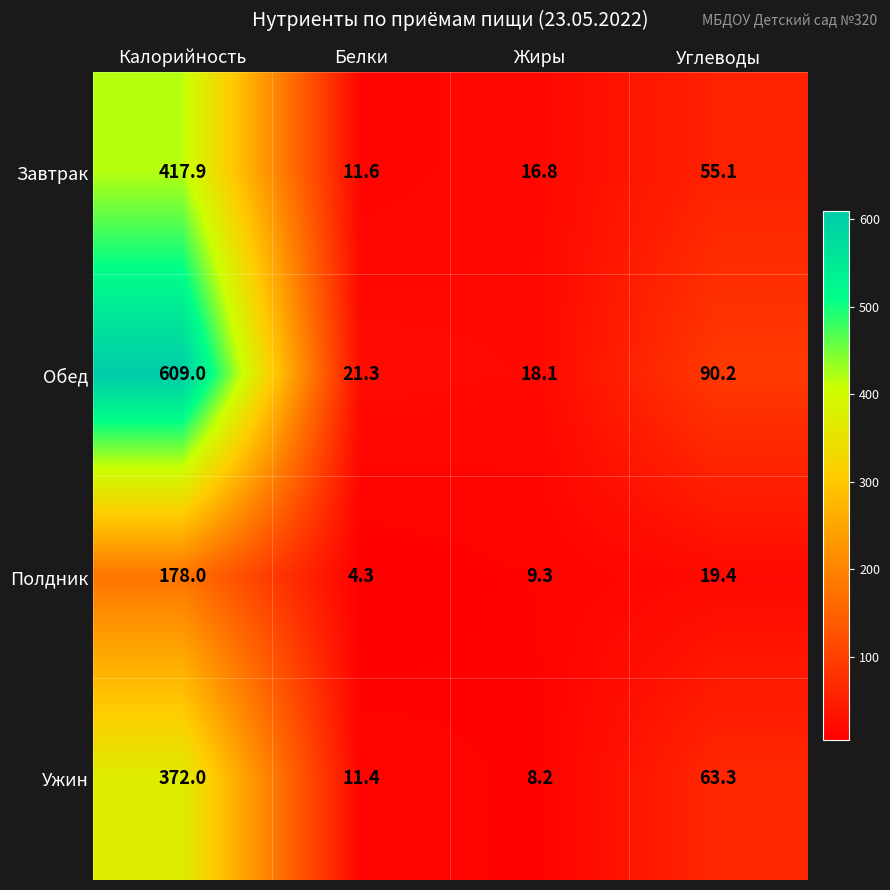

The Завтрак series shows 3.6 at Жиры. True or false?

False